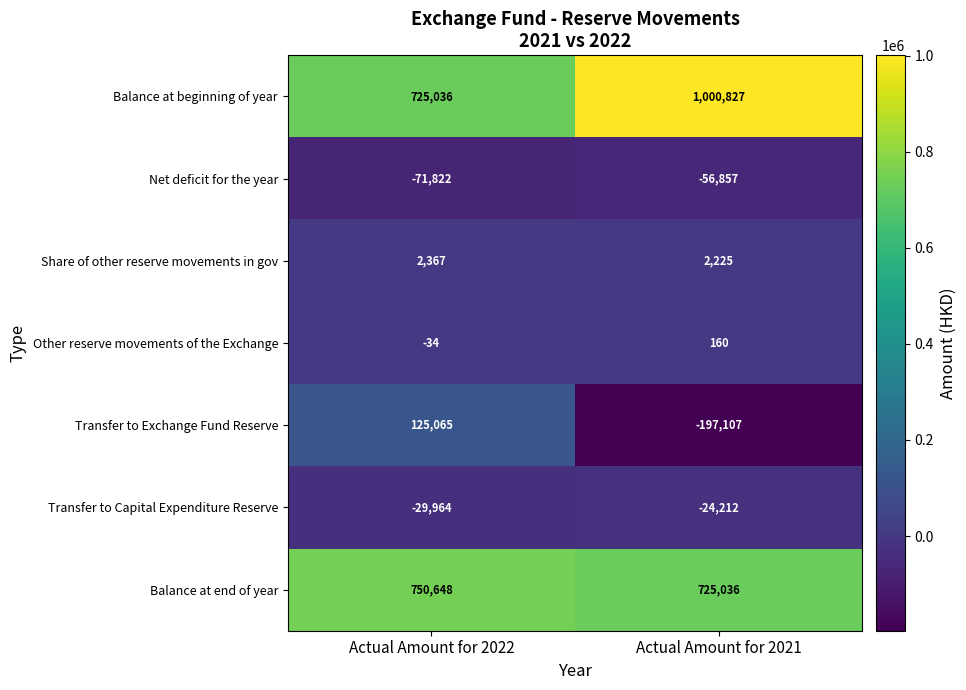

Reading left to right, what are all the values shown in this chart?

Balance at beginning of year: Actual Amount for 2022=725036	Actual Amount for 2021=1000827
Net deficit for the year: Actual Amount for 2022=-71822	Actual Amount for 2021=-56857
Share of other reserve movements in gov: Actual Amount for 2022=2367	Actual Amount for 2021=2225
Other reserve movements of the Exchange: Actual Amount for 2022=-34	Actual Amount for 2021=160
Transfer to Exchange Fund Reserve: Actual Amount for 2022=125065	Actual Amount for 2021=-197107
Transfer to Capital Expenditure Reserve: Actual Amount for 2022=-29964	Actual Amount for 2021=-24212
Balance at end of year: Actual Amount for 2022=750648	Actual Amount for 2021=725036